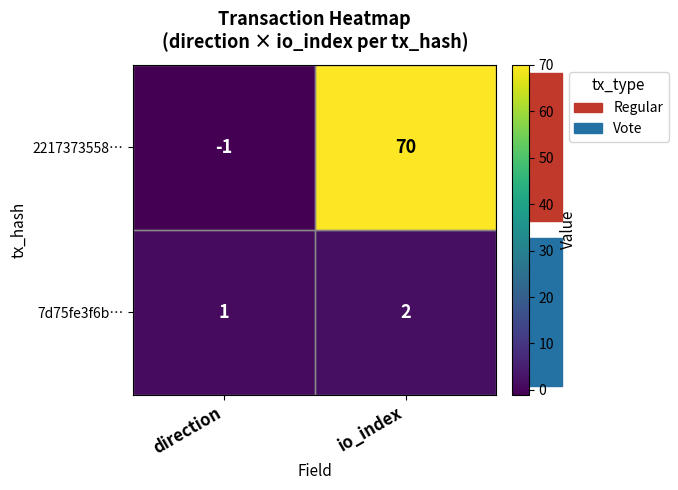

True or false: 7d75fe3f6b… has a value of 1 at direction.

True